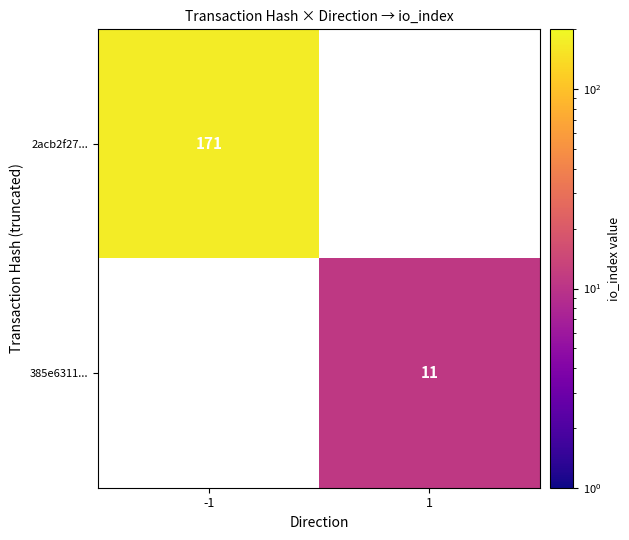

True or false: 385e6311... has a value of 11 at 1.

True